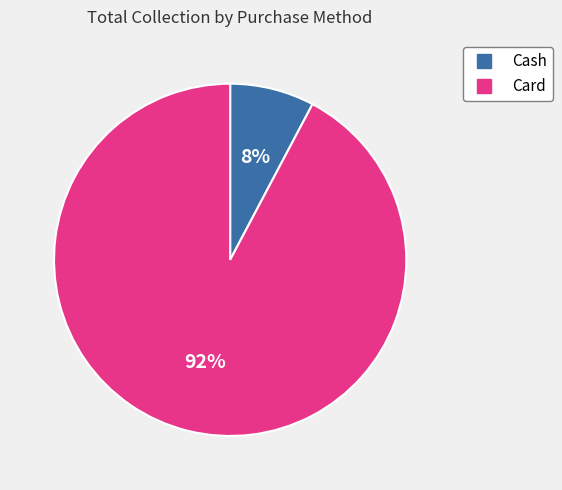

Rank the categories by value from lowest to highest.

Cash, Card